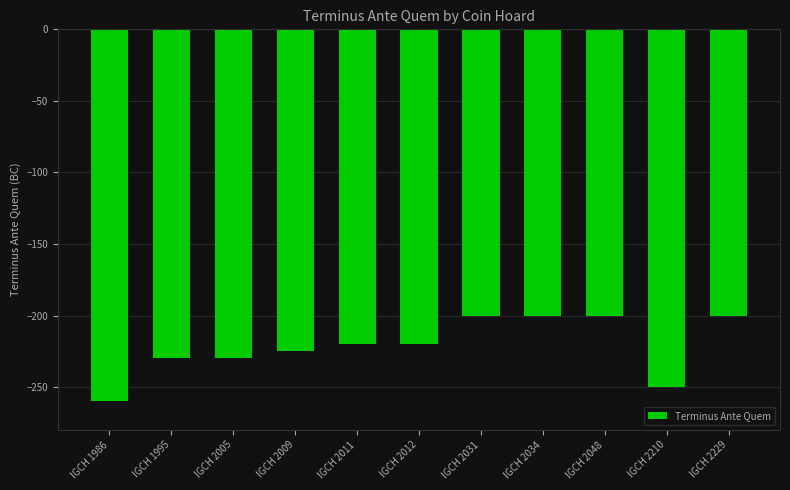

What is the minimum value shown in the chart?

-260